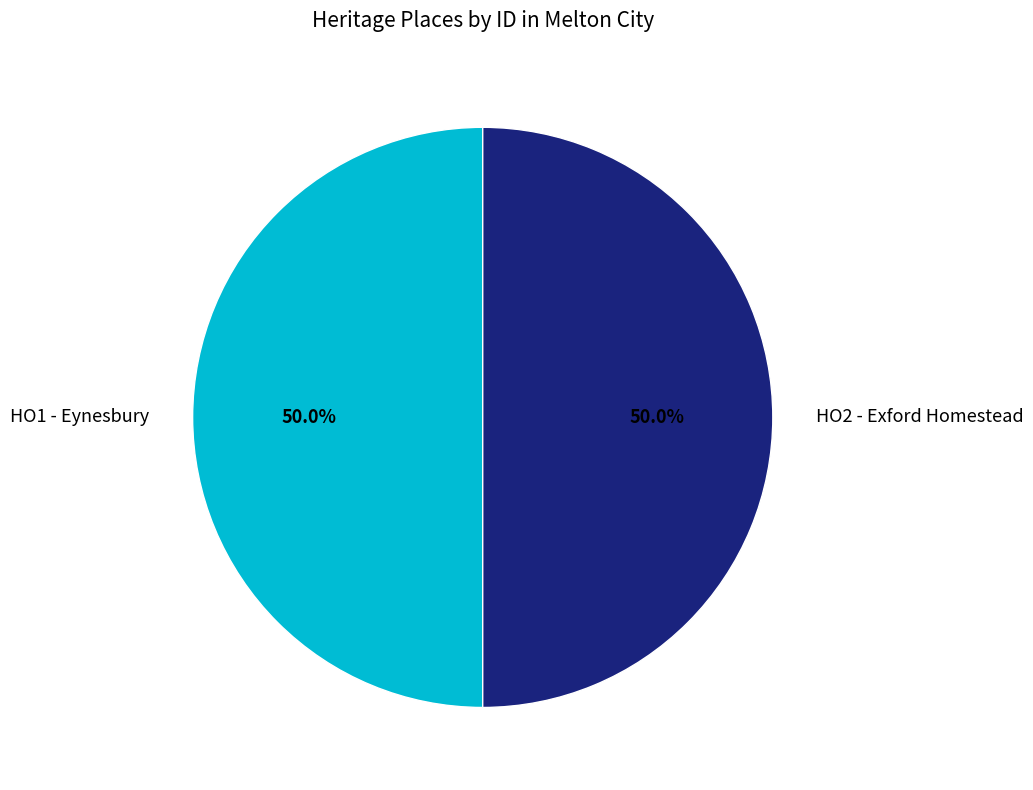

How many segments does this pie chart have?

2